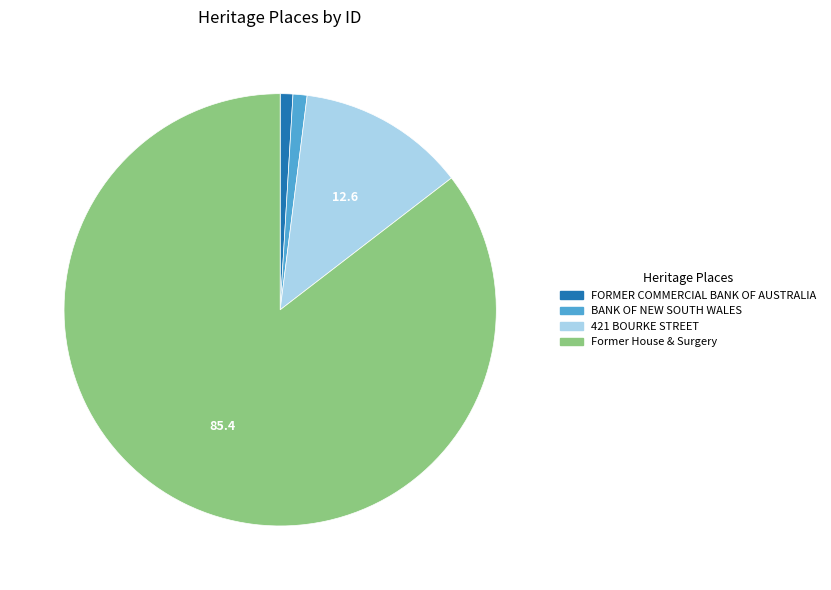

What is the ratio of the value at 421 BOURKE STREET to the value at FORMER COMMERCIAL BANK OF AUSTRALIA?

13.3